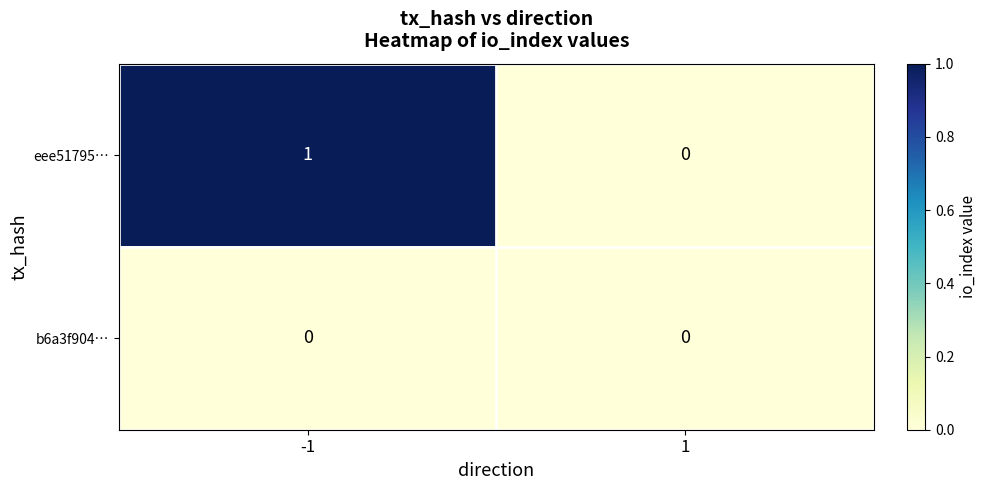

Between -1 and 1, which series saw the biggest shift?

eee51795…